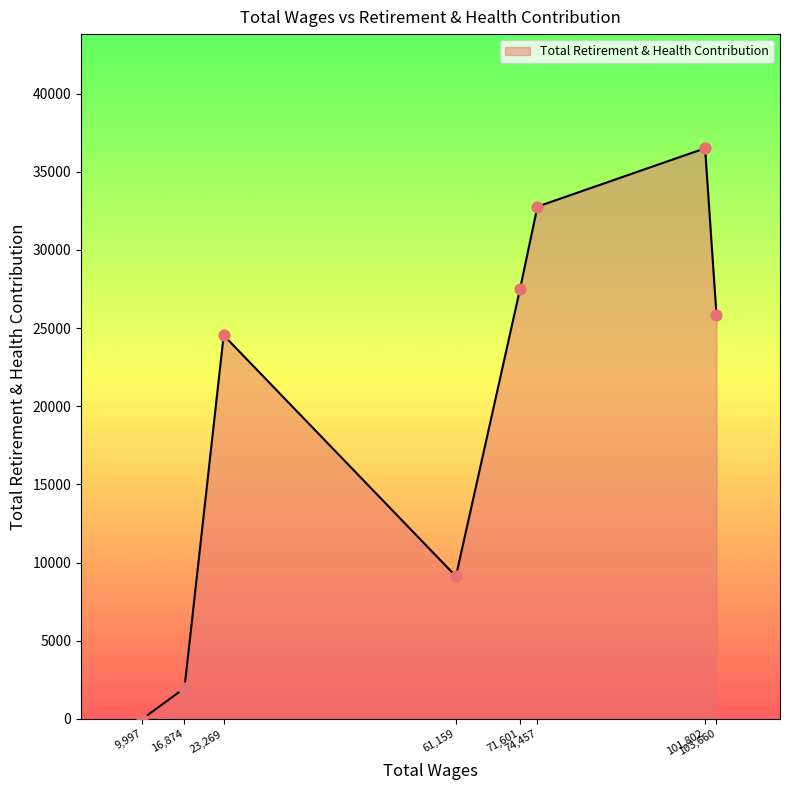

What is the maximum value shown in the chart?

36508